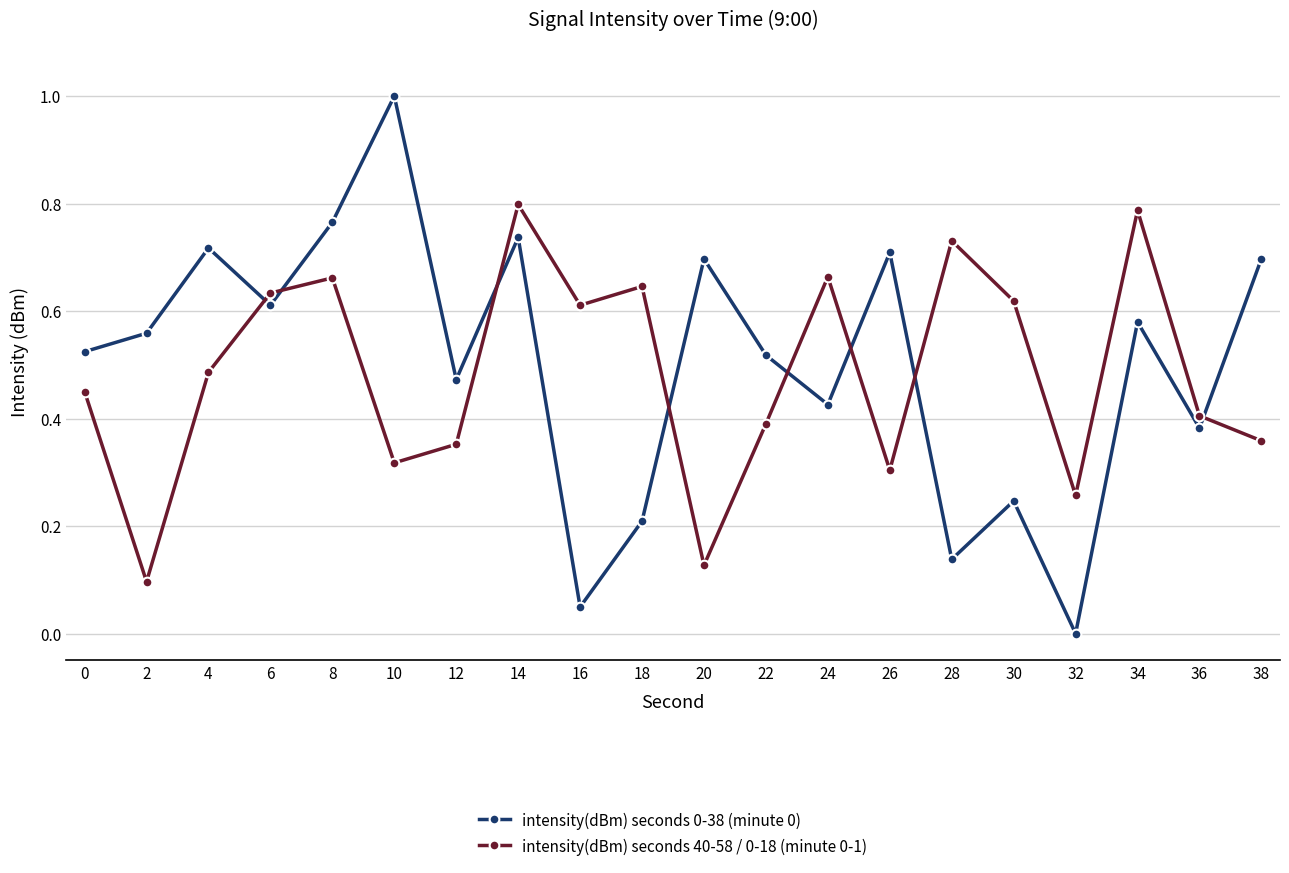

At which category does the chart reach its minimum across all series?

32